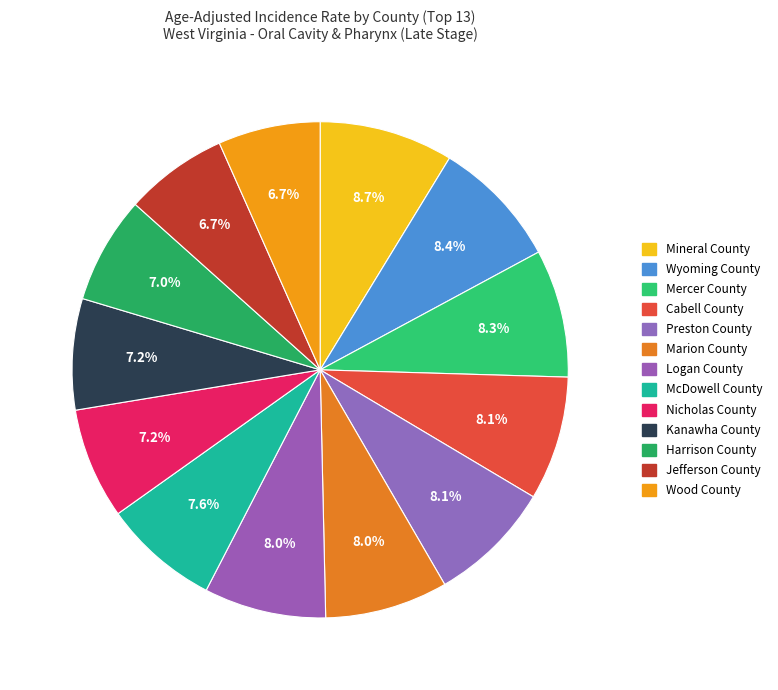

How many slices are in this pie chart?

13